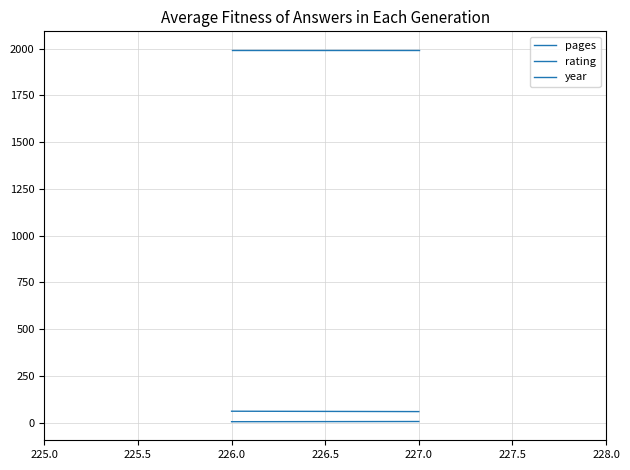

How many categories are shown in the chart?

2